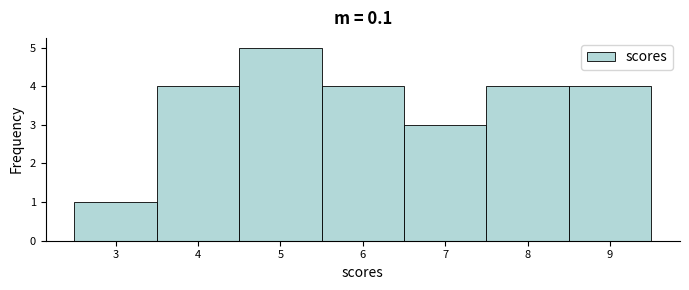

Reading left to right, transcribe this chart: for each bar, give the range it covers on the x-axis and its height. The values are not printed on the chart, so give them approximately, as read against the axis.

2.5 to 3.5: 1
3.5 to 4.5: 4
4.5 to 5.5: 5
5.5 to 6.5: 4
6.5 to 7.5: 3
7.5 to 8.5: 4
8.5 to 9.5: 4